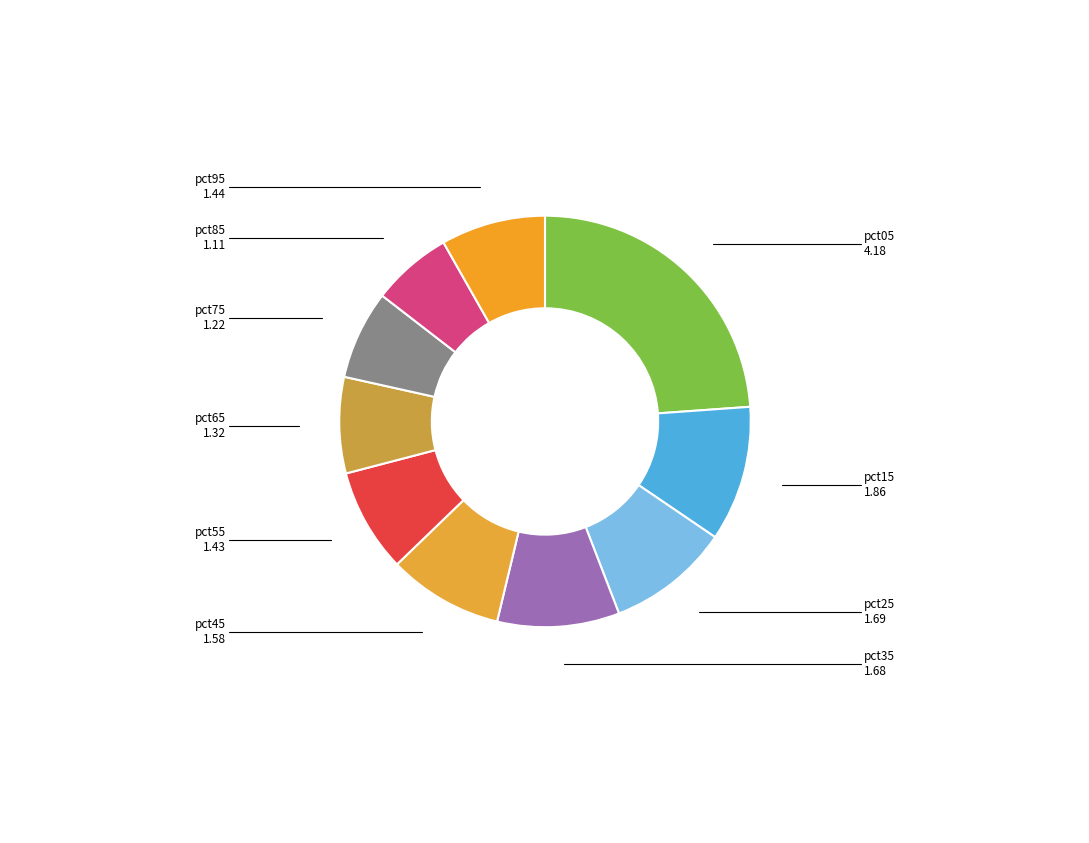

Does pct25 represent more than half of the total?

No